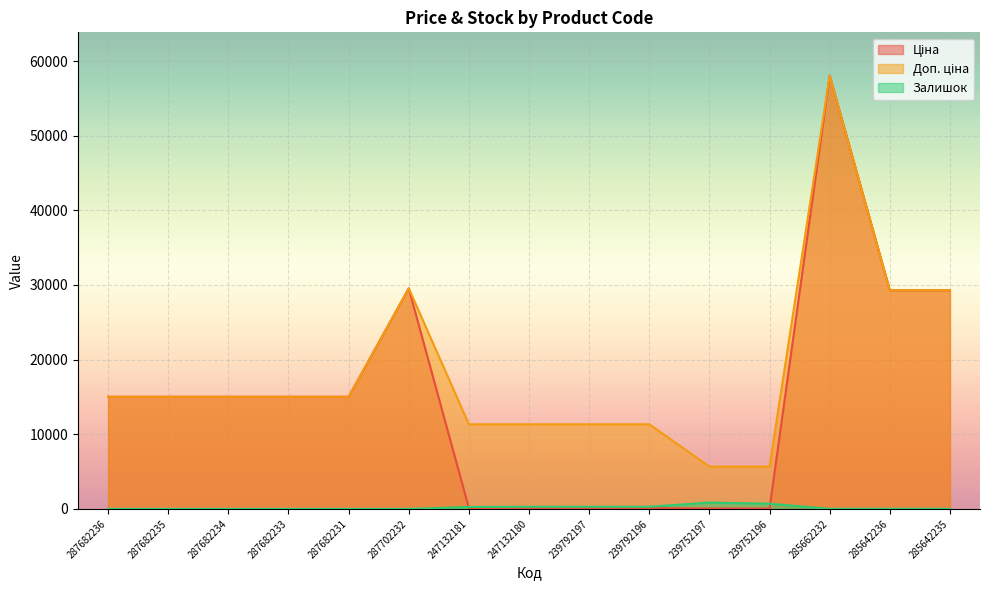

Which series has the largest total across all categories?

Доп. ціна